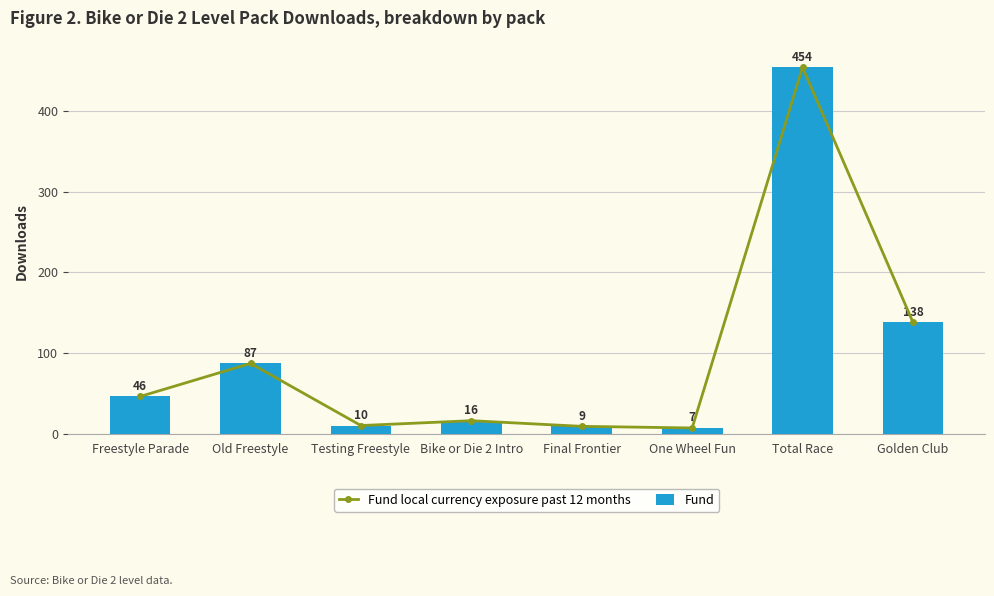

The Fund series shows 244 at Total Race. True or false?

False